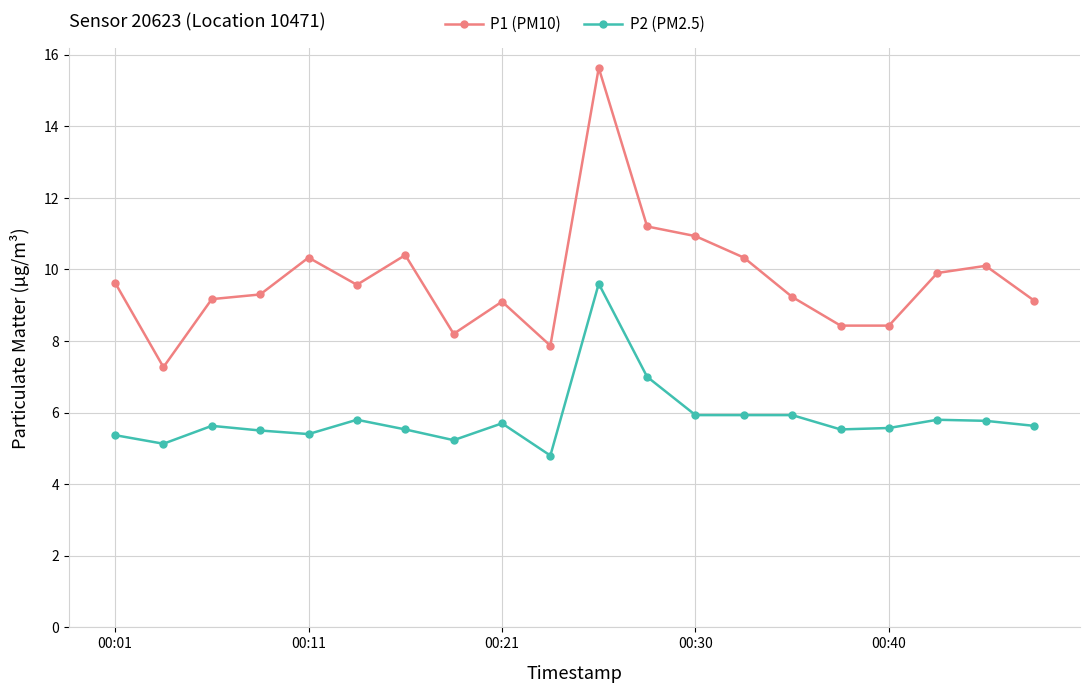

What is the average value of the P2 (PM2.5) series?

5.8